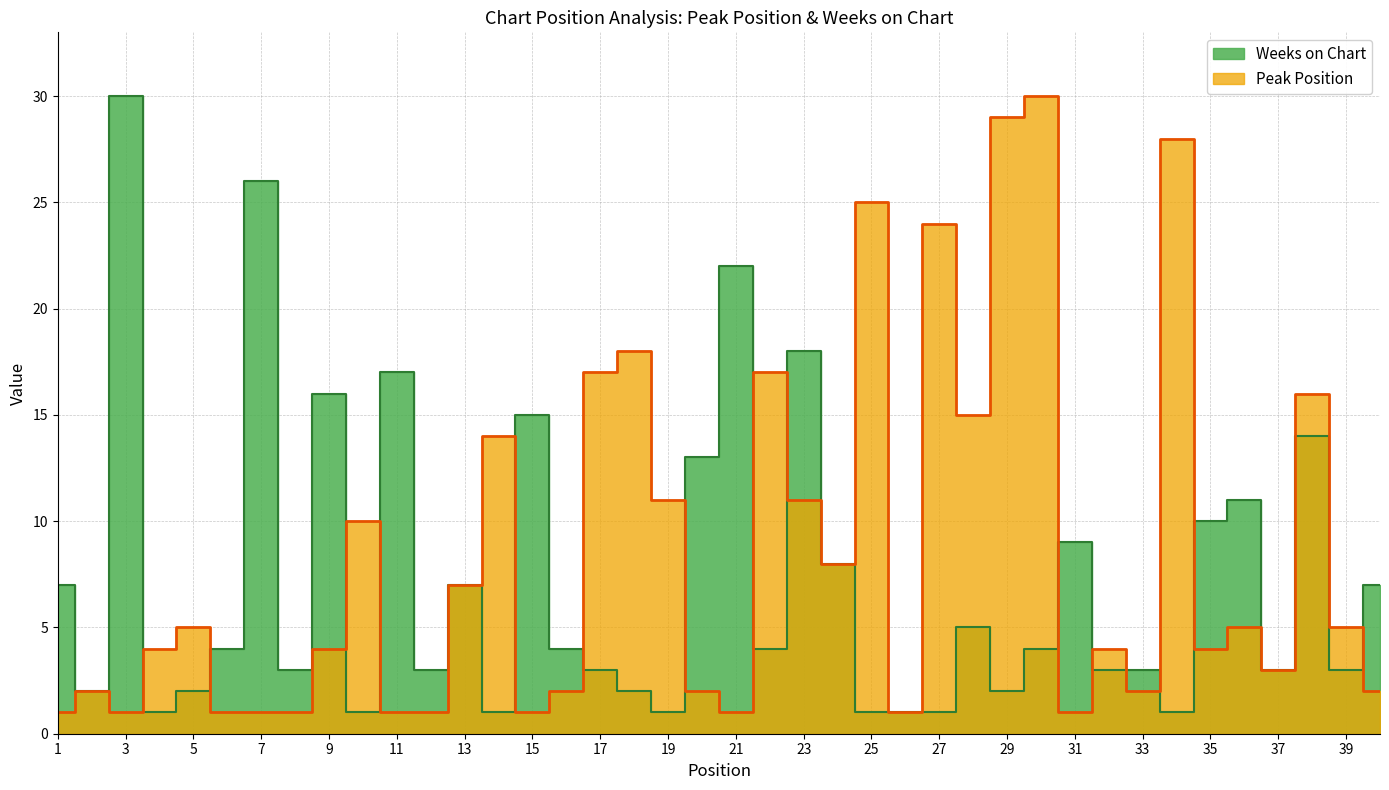

Is it true that Weeks on Chart equals 18 at 23?

True